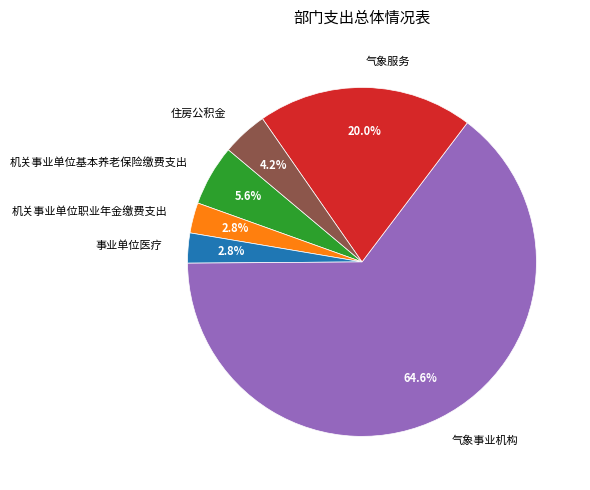

Does 气象服务 account for over 50% of the chart?

No